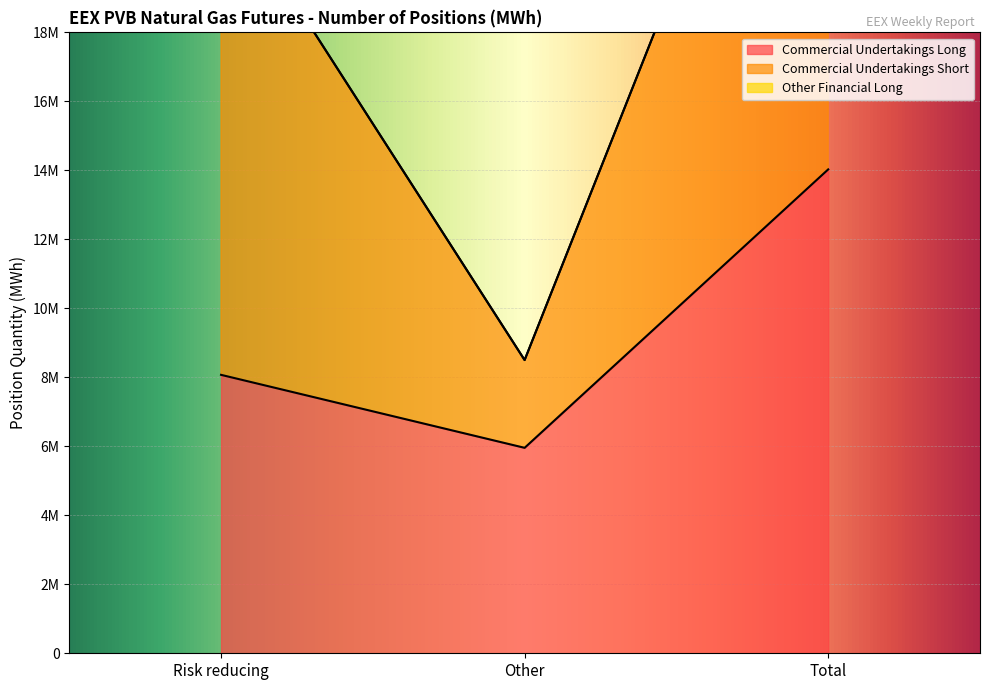

What is the approximate value of Commercial Undertakings Long at Risk reducing, to the nearest 10?

8071790